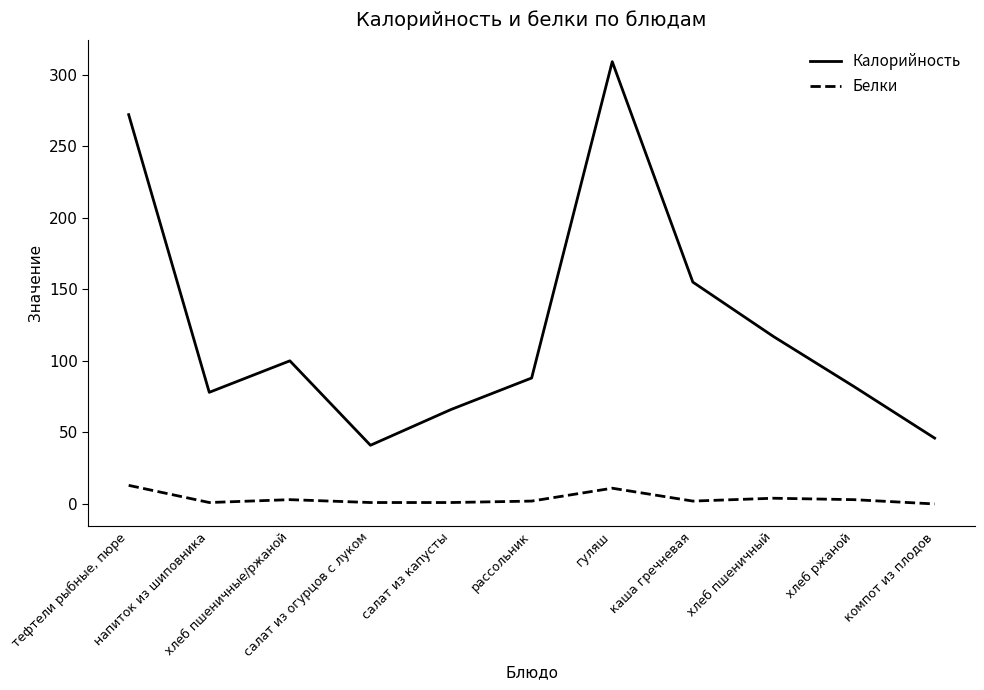

Which series has the largest range (max minus min)?

Калорийность